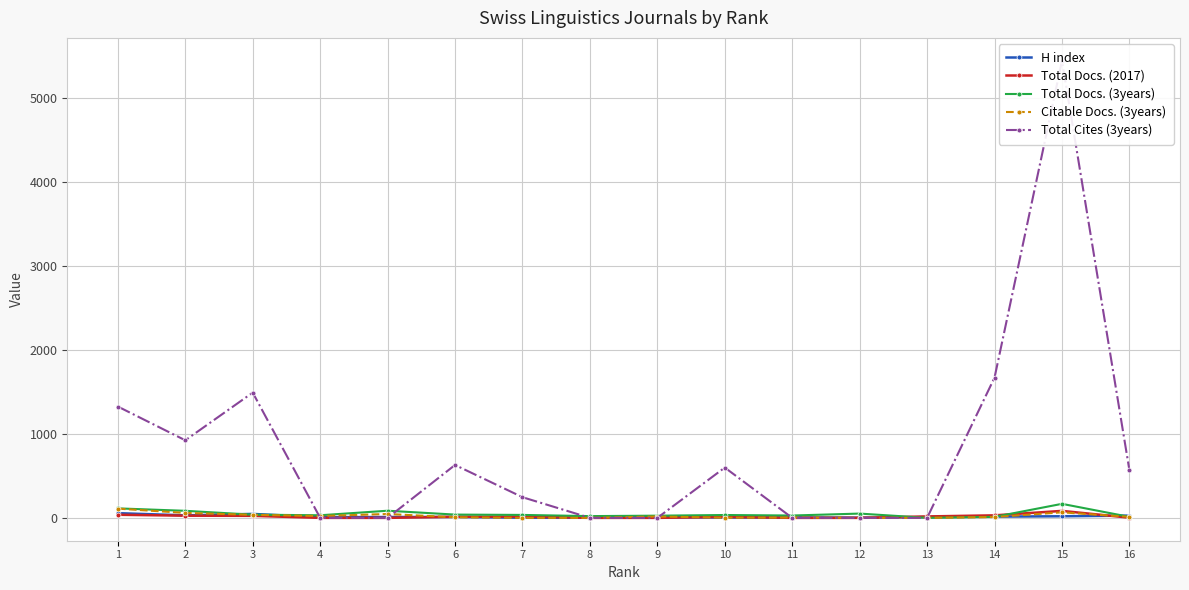

How many values in the Total Cites (3years) series are below 567?

8